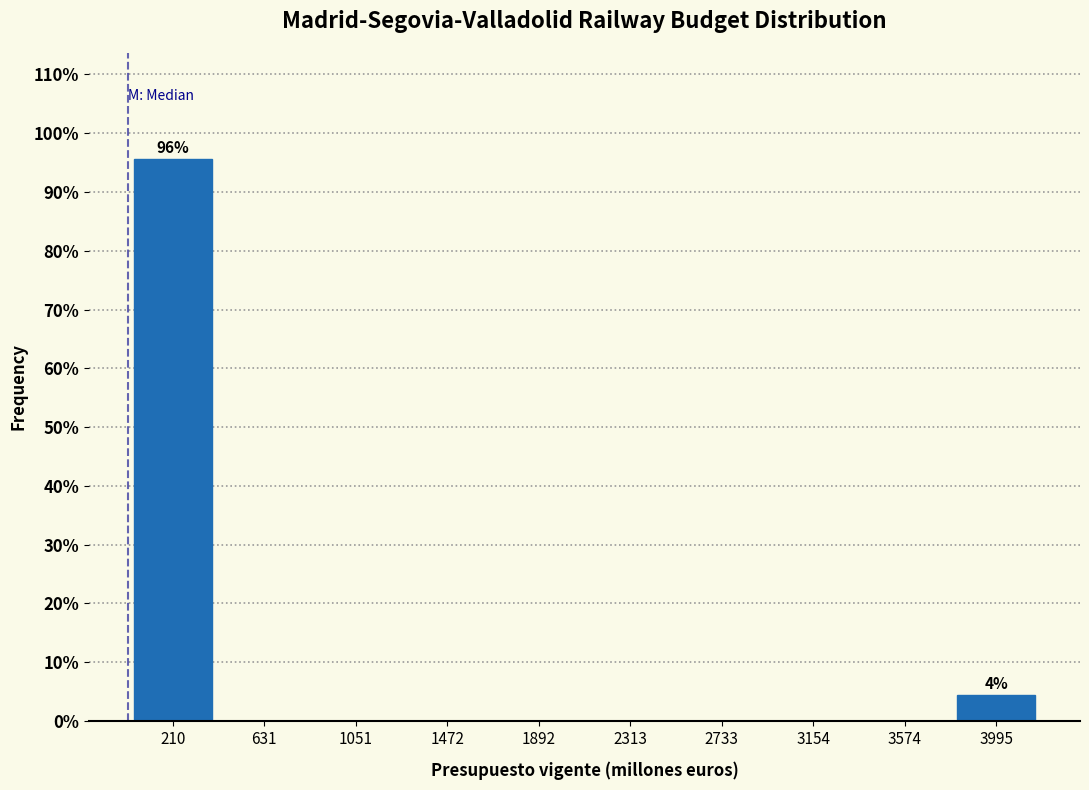

Over which range of the x-axis is the bar tallest?

0 to 400